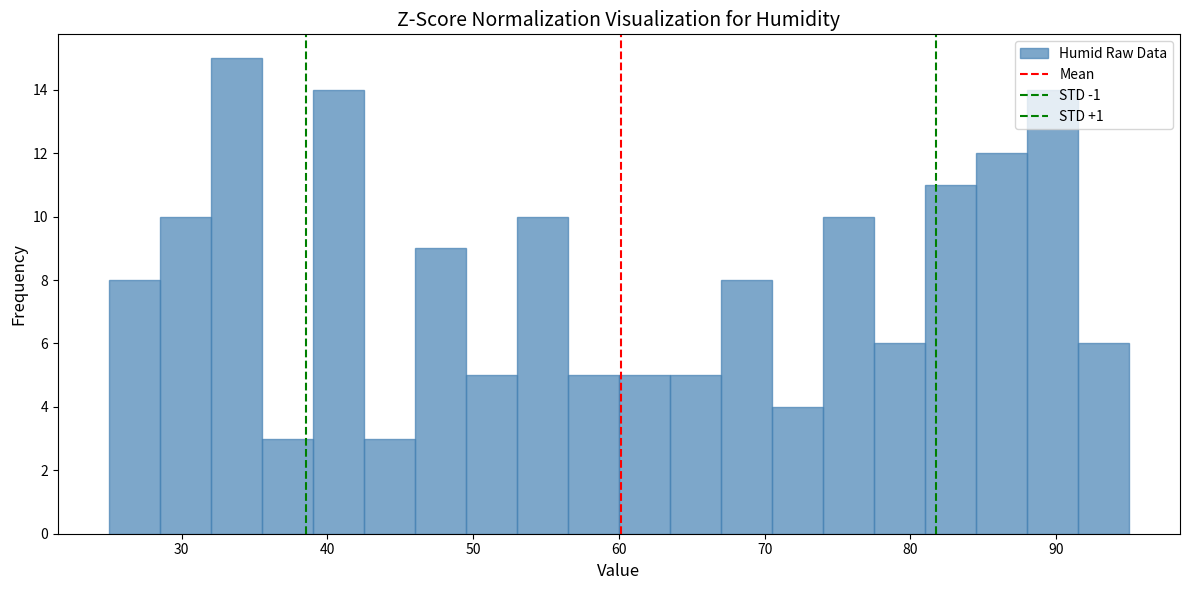

Around what value on the x-axis is the tallest bar? Give the approximate position of its centre, as read against the axis.

34